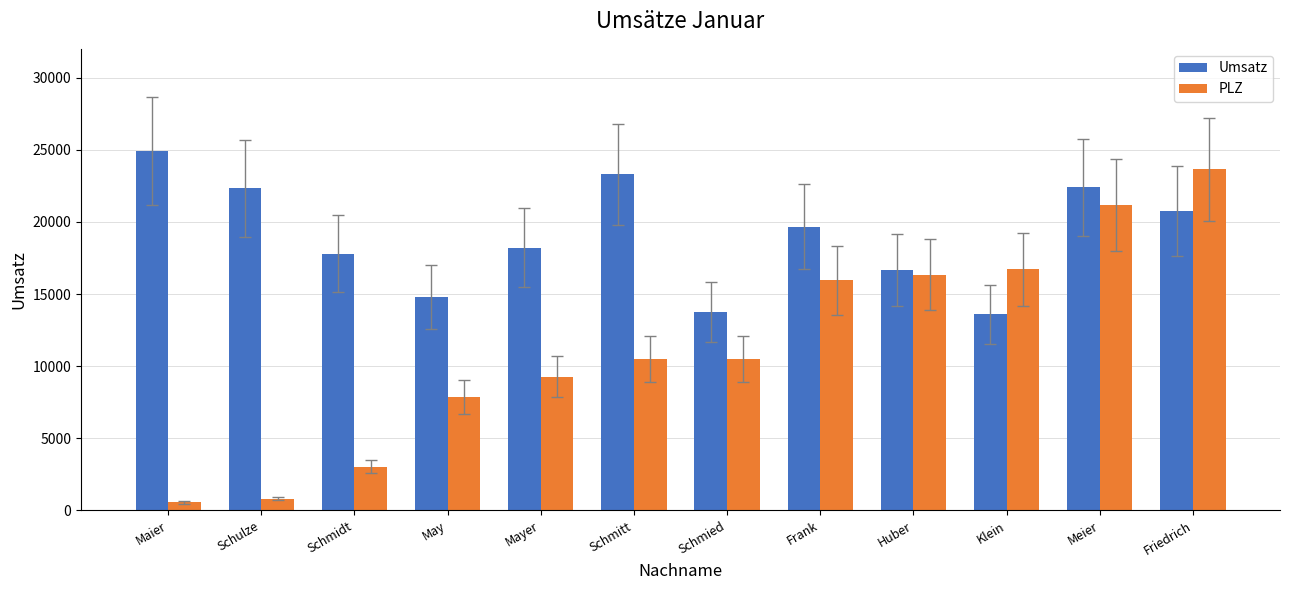

True or false: Umsatz has a value of 16658.0 at Huber.

True